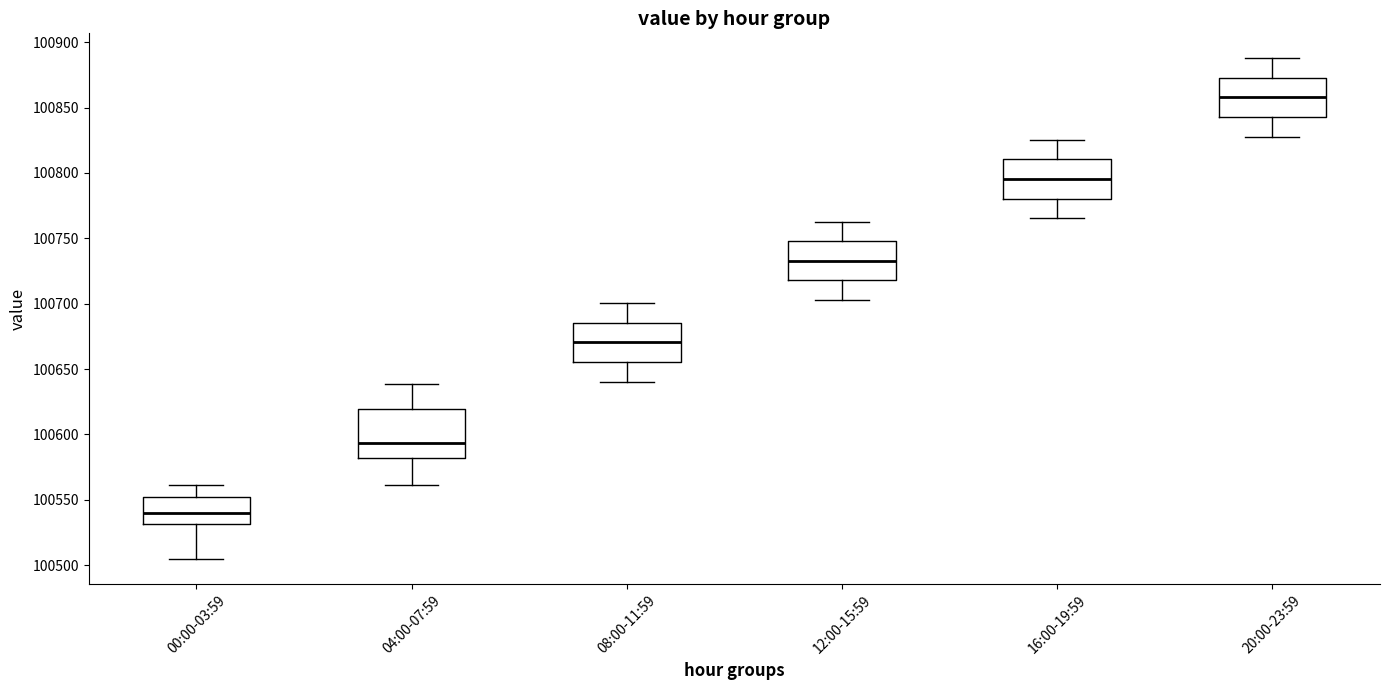

Reading left to right, transcribe this box plot: for each box, give where its median line is, the range the box spans, and where its two whiskers end, as read against the y-axis. The values are not printed on the chart, so give them approximately, as read against the axis.

00:00-03:59: median 100540, box 100530 to 100550, whiskers 100505 to 100560
04:00-07:59: median 100595, box 100580 to 100620, whiskers 100560 to 100640
08:00-11:59: median 100670, box 100655 to 100685, whiskers 100640 to 100700
12:00-15:59: median 100735, box 100720 to 100750, whiskers 100705 to 100765
16:00-19:59: median 100795, box 100780 to 100810, whiskers 100765 to 100825
20:00-23:59: median 100860, box 100845 to 100875, whiskers 100830 to 100890